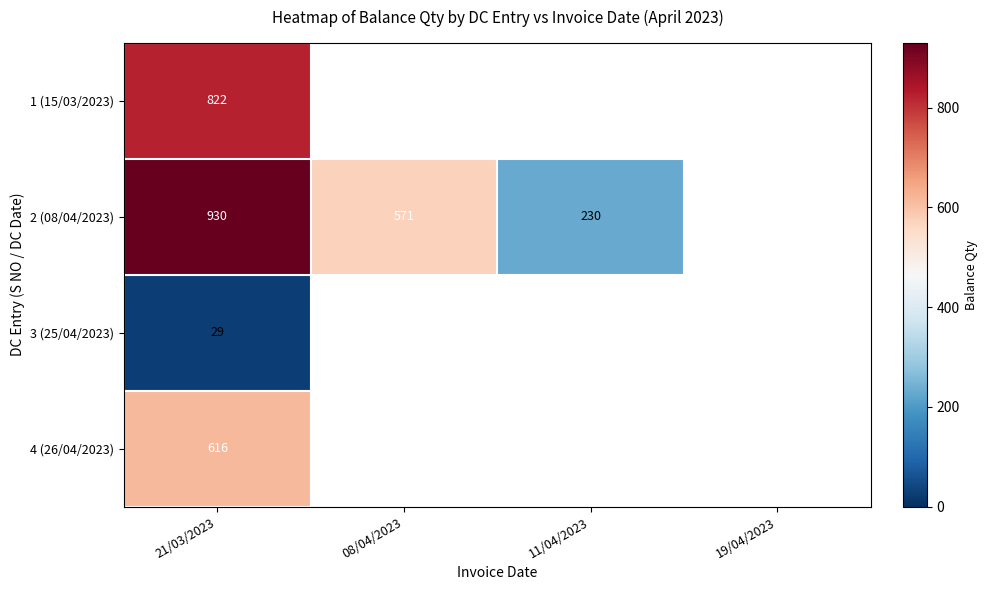

Is the value of 1 (15/03/2023) at 21/03/2023 greater than the value of 2 (08/04/2023) at 08/04/2023?

Yes